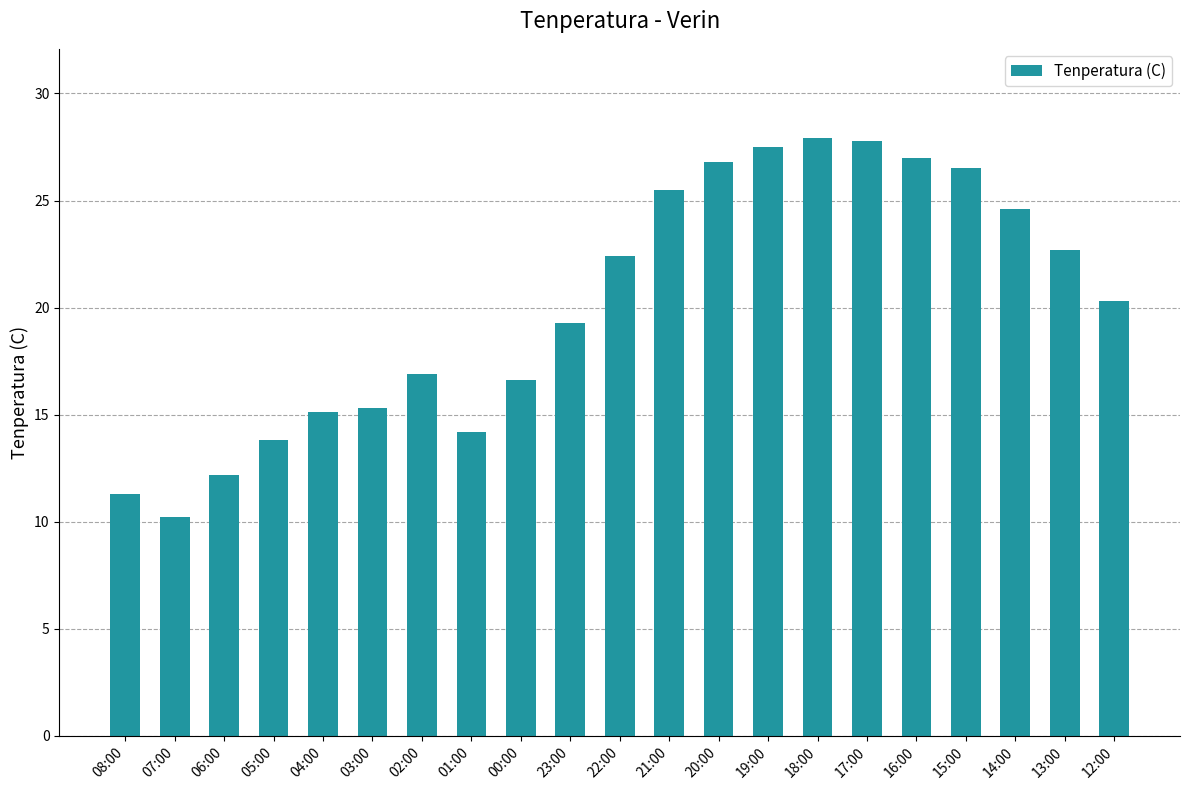

Count the number of data series in this chart.

1